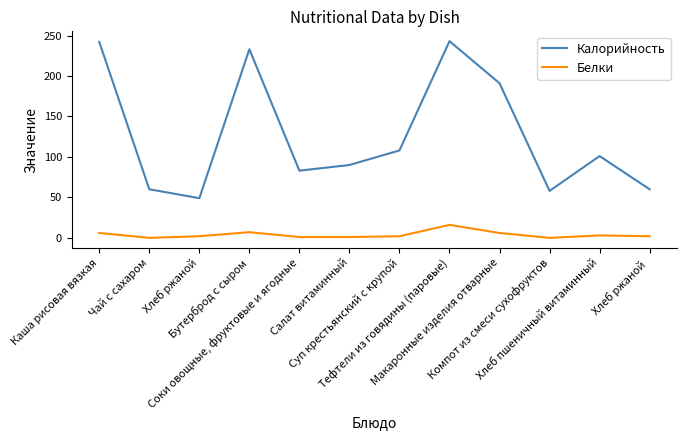

What is the minimum value for Калорийность?

49